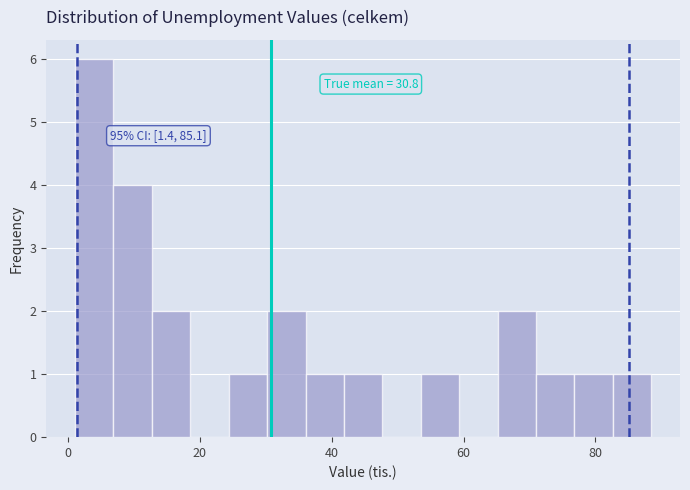

Around what value on the x-axis is the tallest bar? Give the approximate position of its centre, as read against the axis.

4